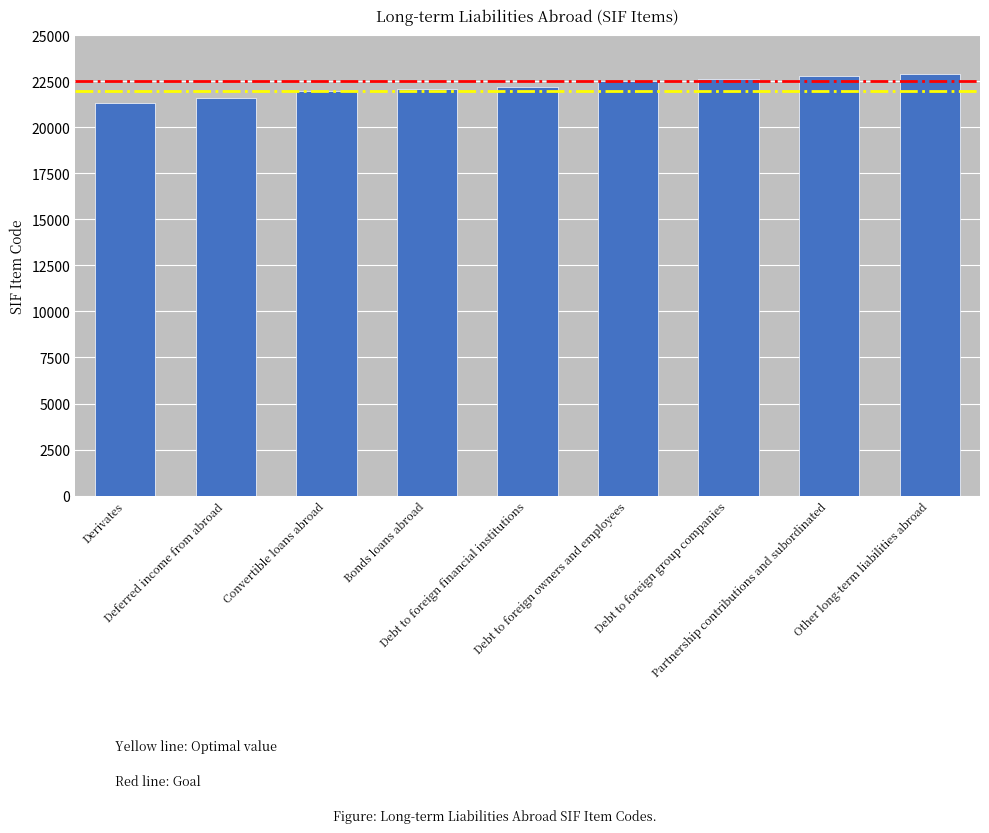

Reading left to right, what are all the values shown in this chart?

21300	21600	22000	22100	22200	22500	22600	22800	22900